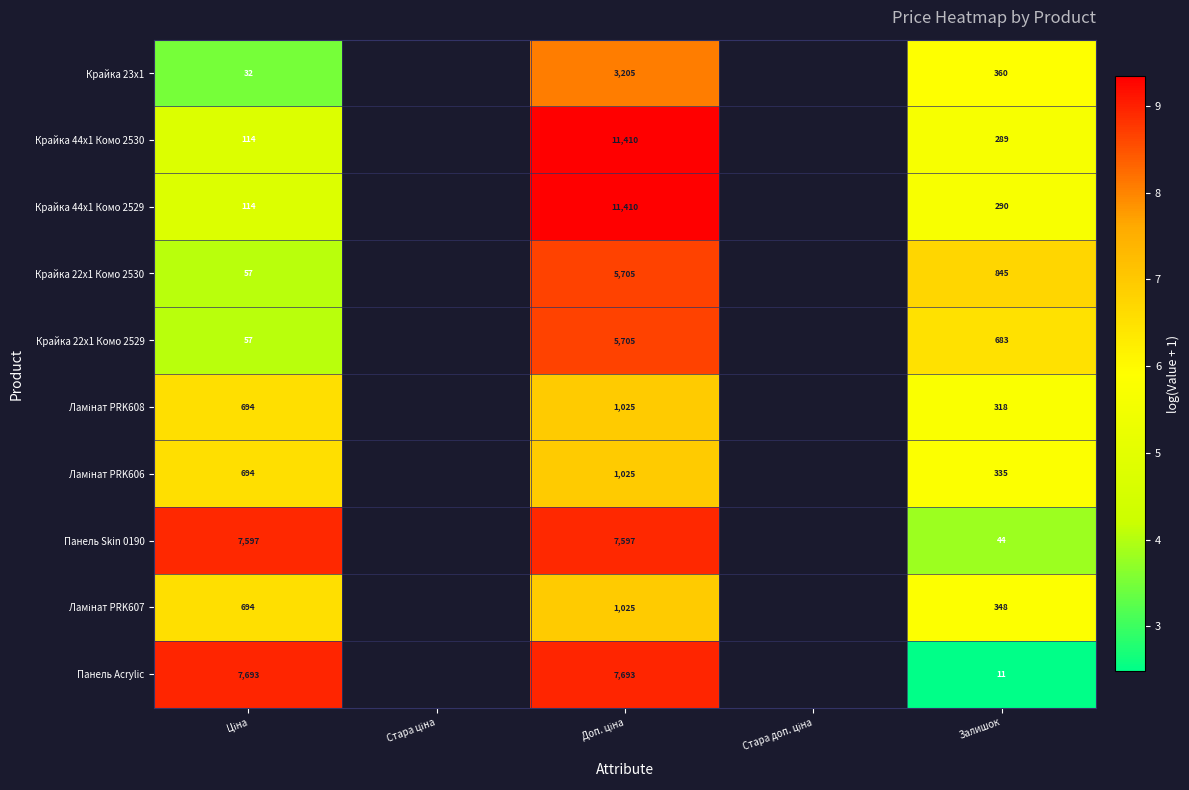

How many data points in Крайка 22x1 Комо 2529 are less than 8?

2